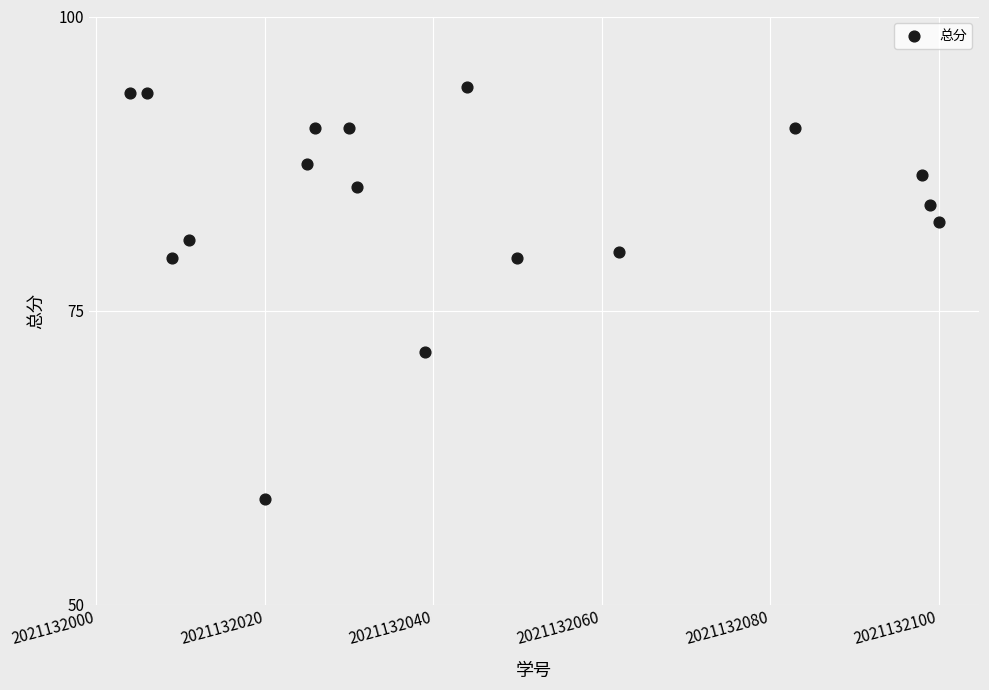

What is the range of Y values (max minus min)?

35.0